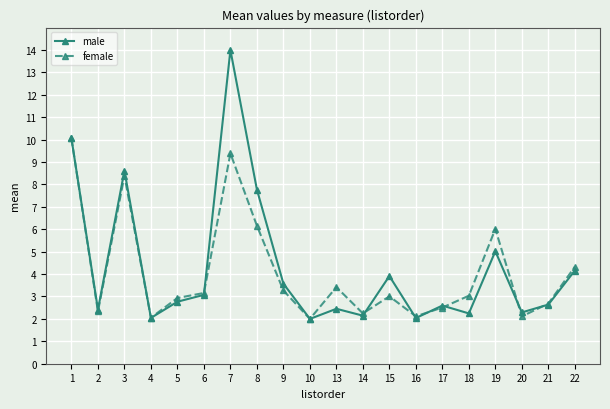

Which series has the largest range (max minus min)?

male